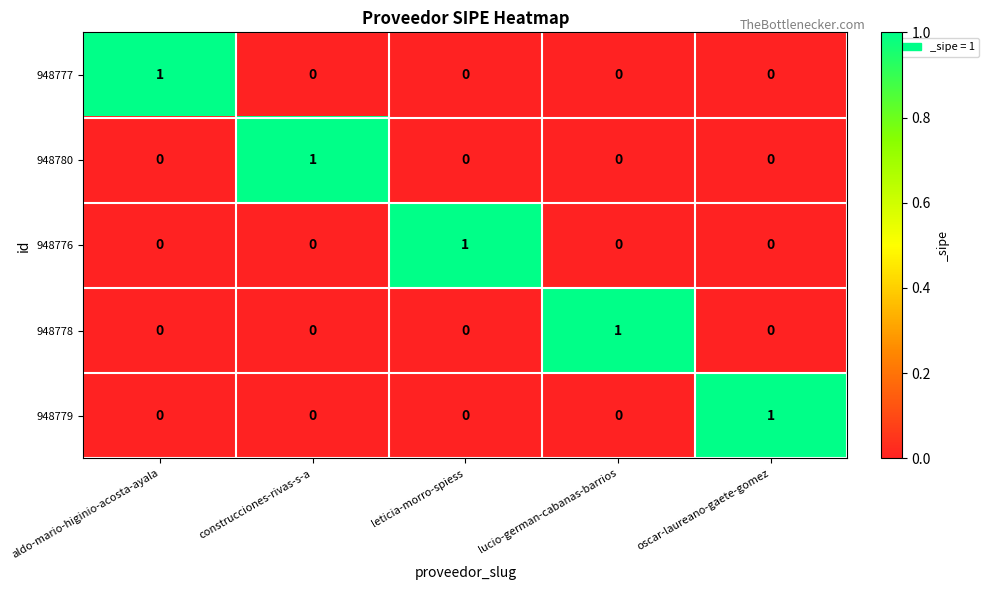

How many data points does each series have?

5